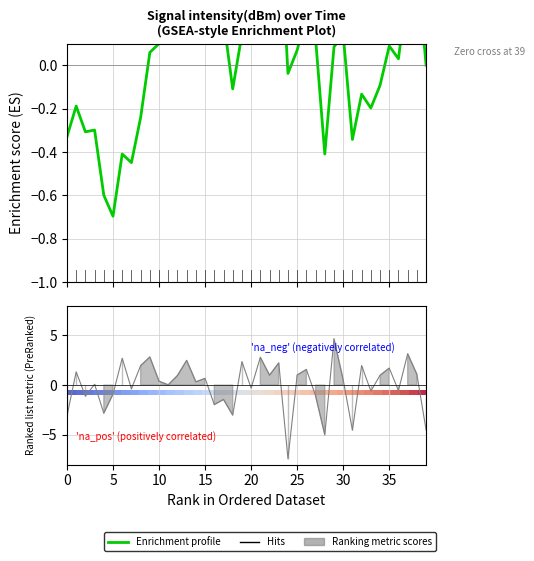

What is the value of the Enrichment profile point at the 30th from the left?

0.1